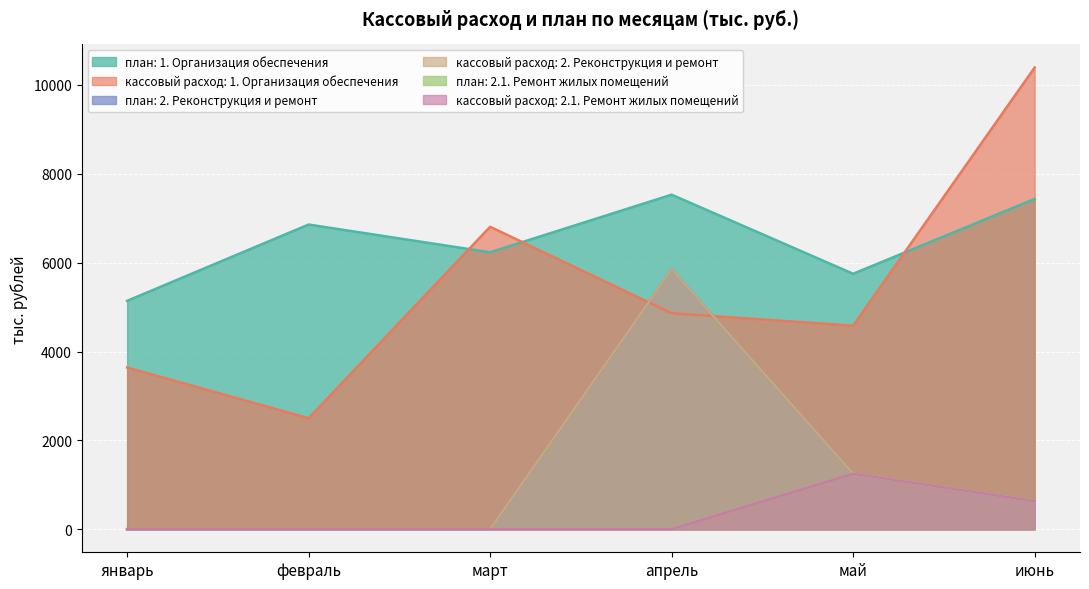

Where is кассовый расход (апрель) nearest to the value 2925?

1. Организация обеспечения